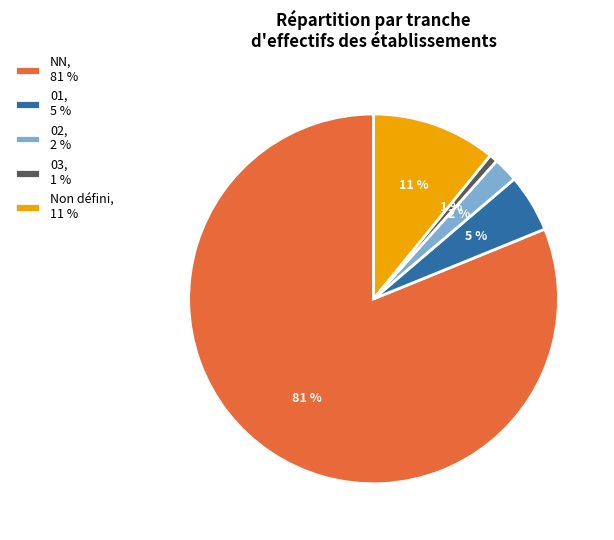

To the nearest percent, what percentage of the pie is NN, 81 %?

81%